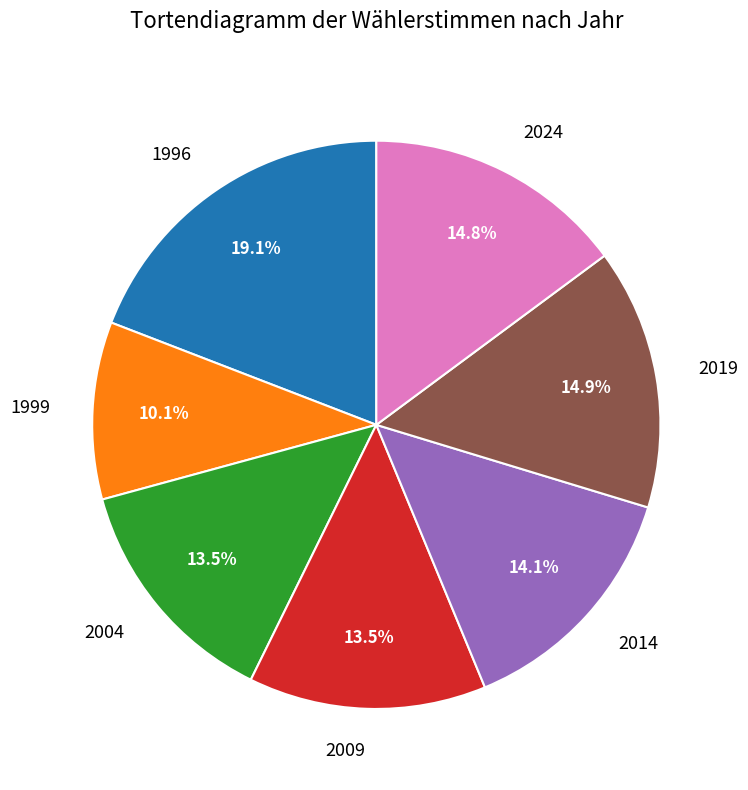

Does 1999 represent more than half of the total?

No